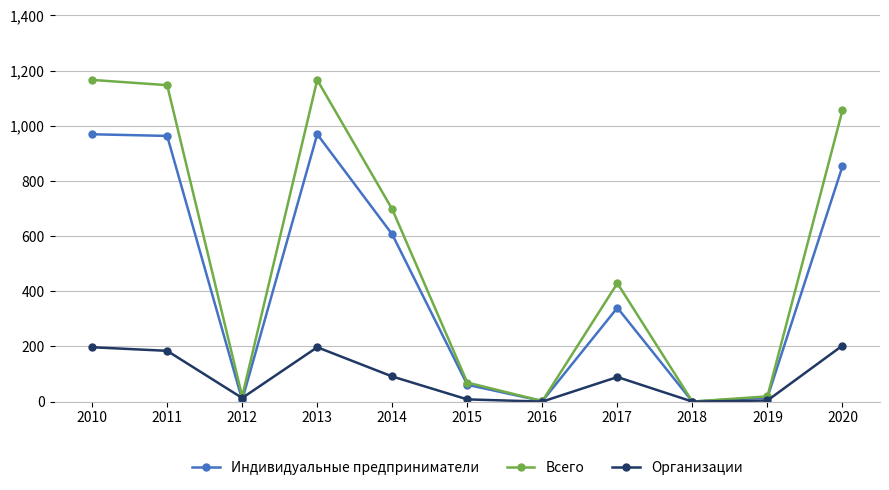

True or false: Организации has a value of 203 at 2020.

True